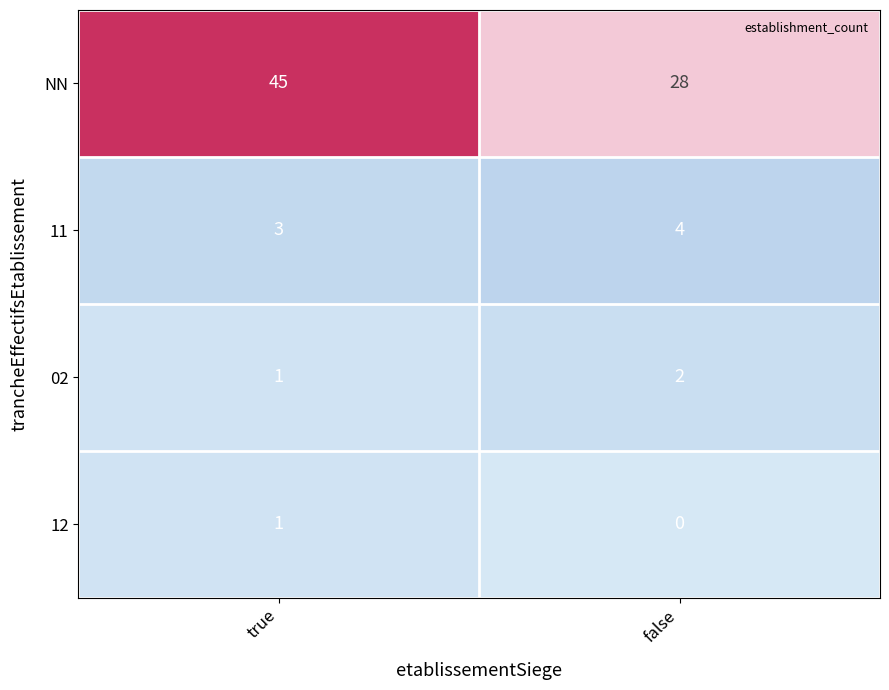

At which category is the sum across all series the highest?

true